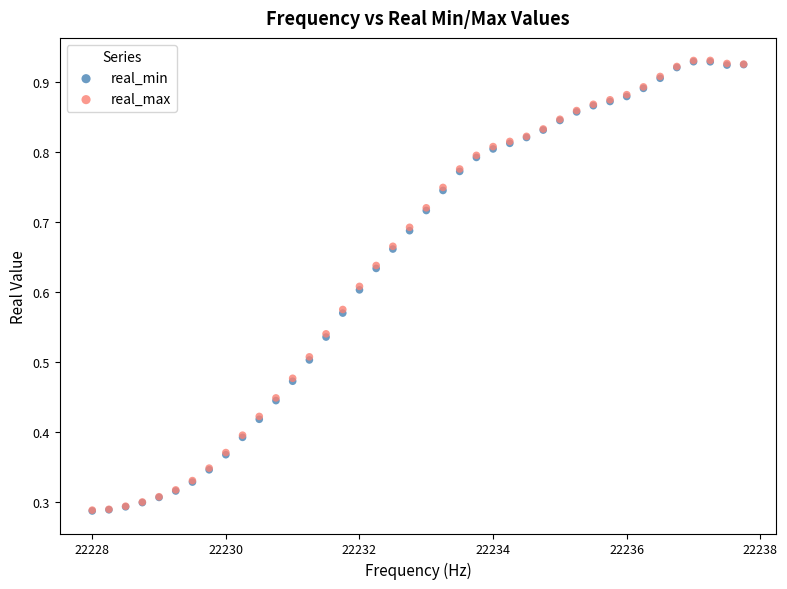

Which series has the largest Y range (max minus min)?

real_max